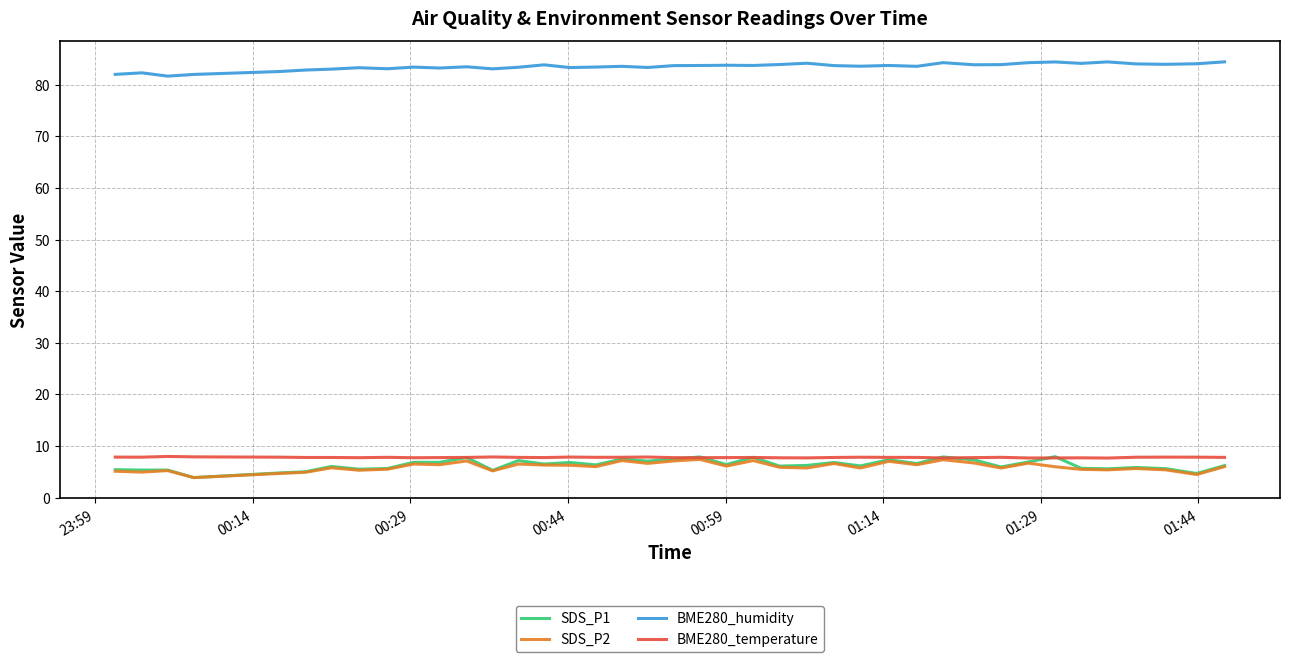

At how many categories does at least one series exceed 74?

40